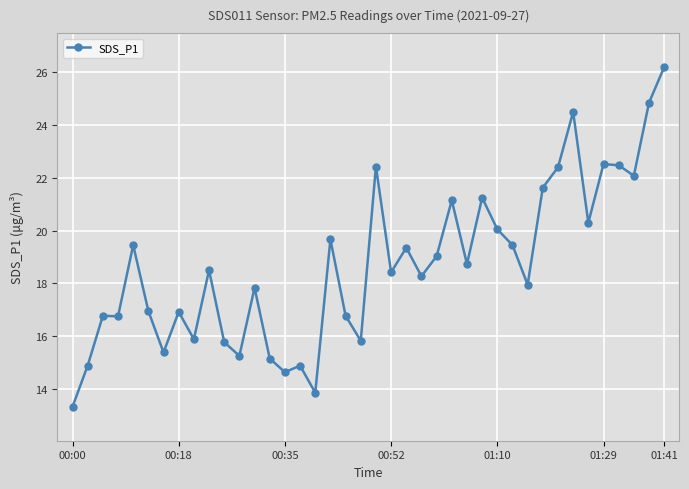

What is the sum of all values?

747.5